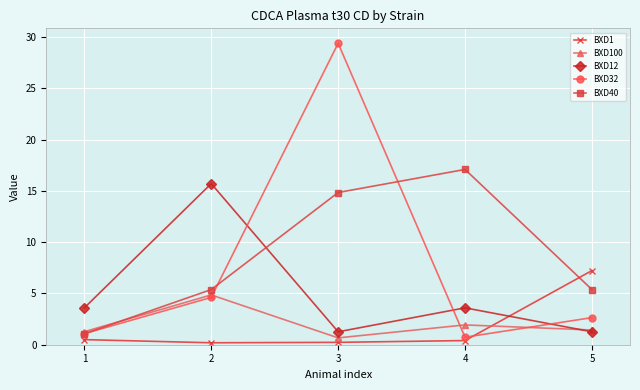

What is the total value across all series at 5?

18.0